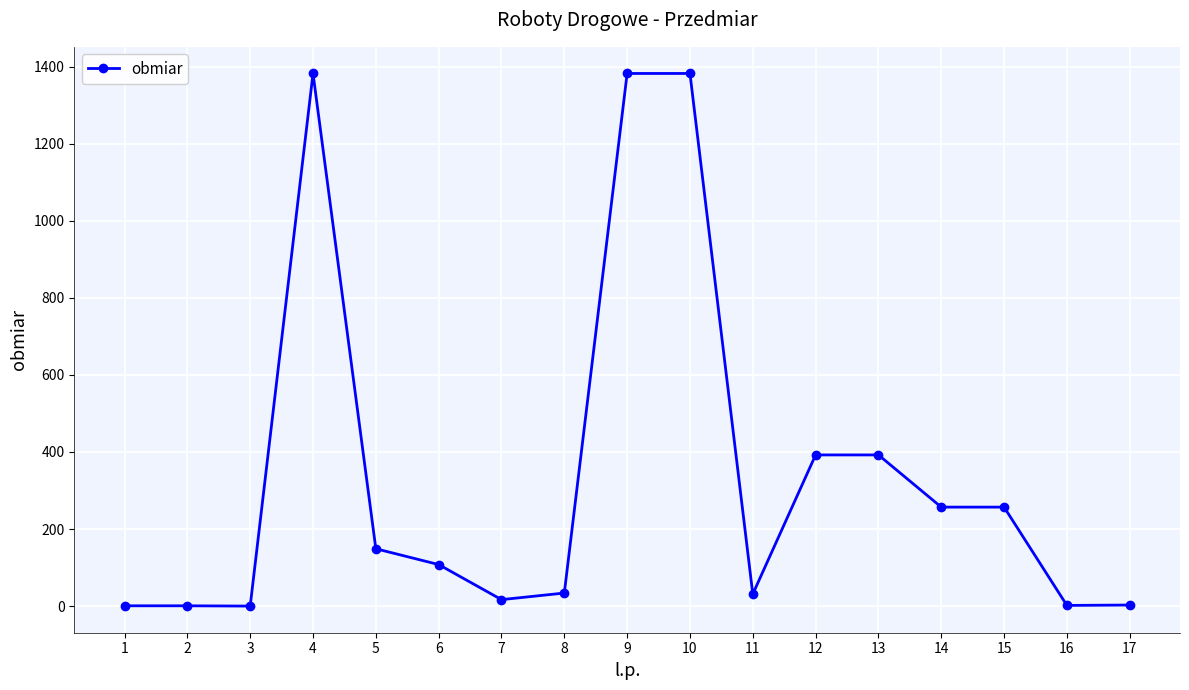

Approximately how many times larger is the value at 6 compared to 12?

0.3